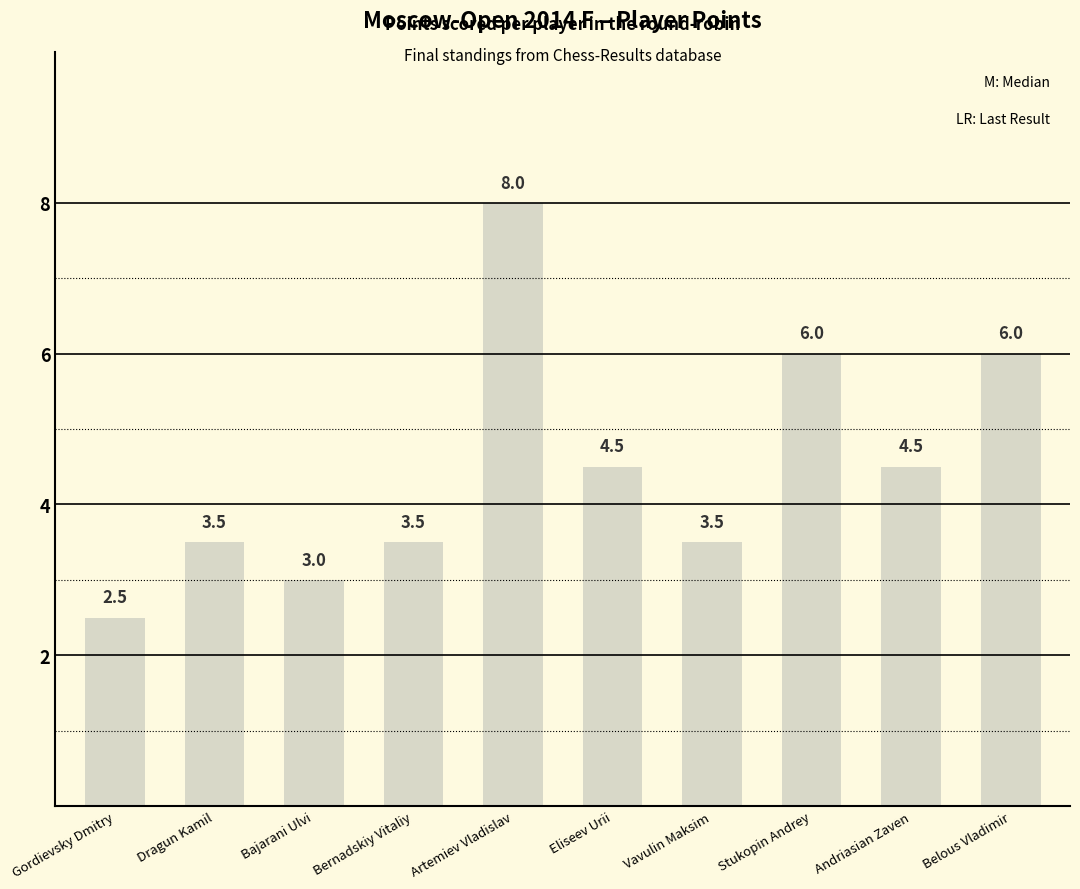

What is the greatest value displayed?

8.0